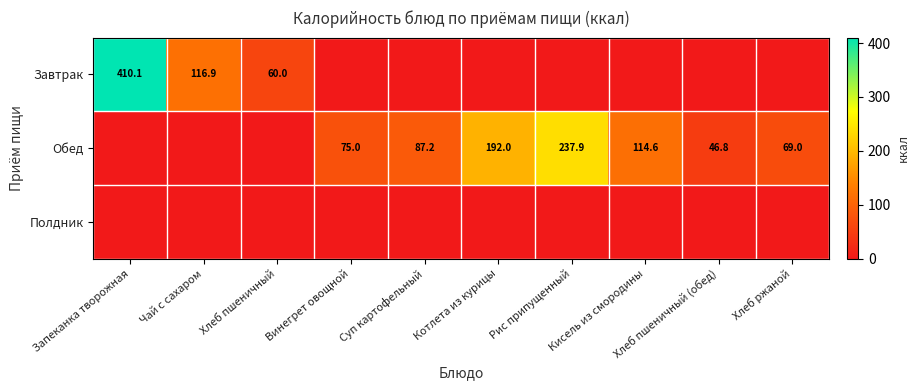

Which category has the lowest value in the Обед series?

Запеканка творожная